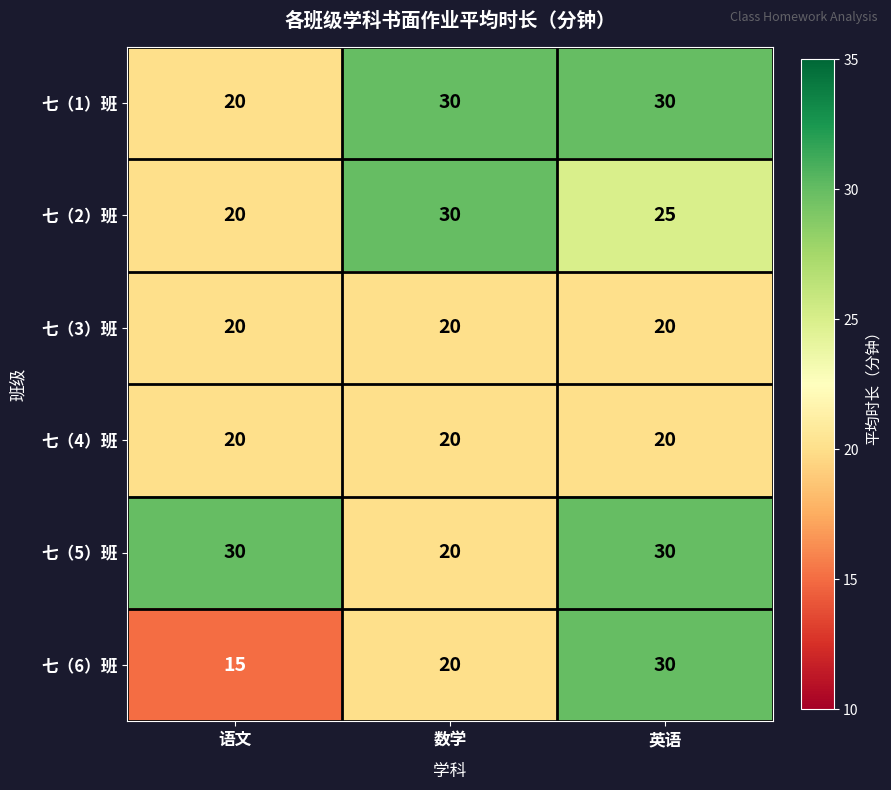

What is the total value across all series at 英语?

155